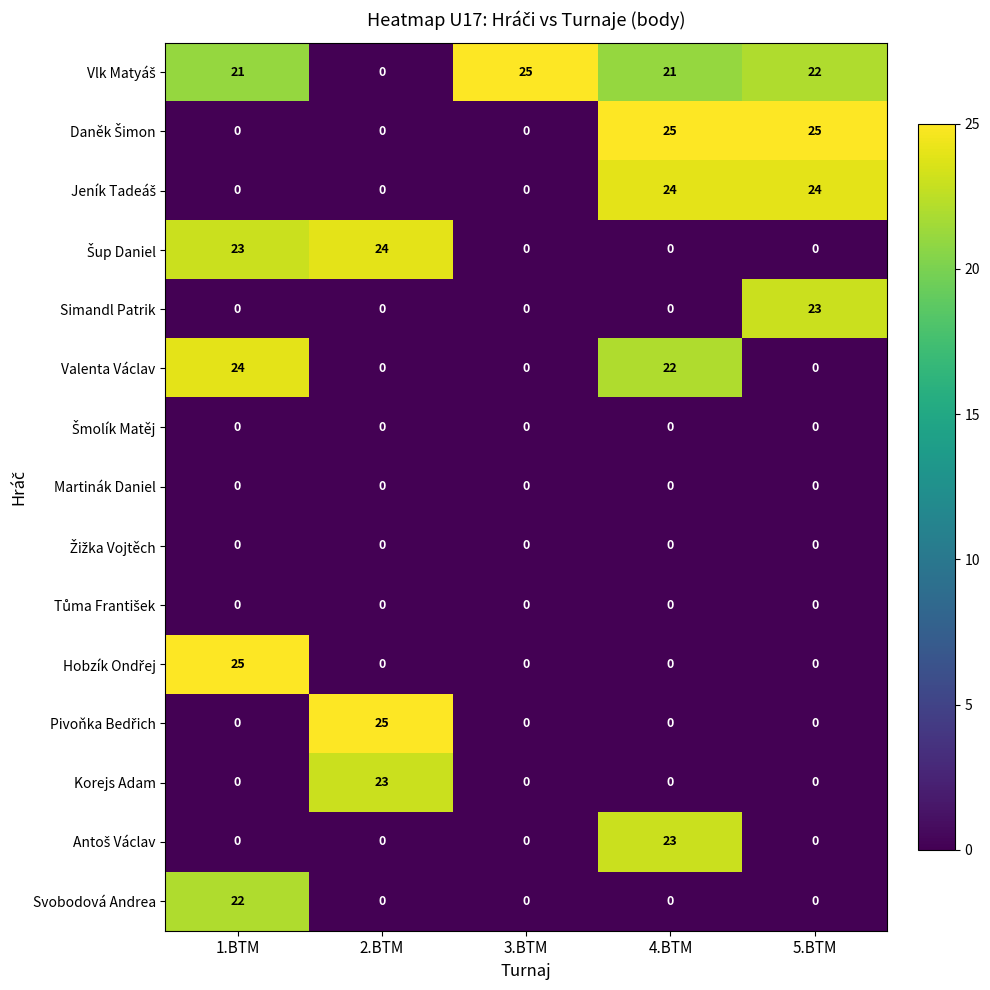

The value of Simandl Patrik at 1.BTM is -12. True or false?

False